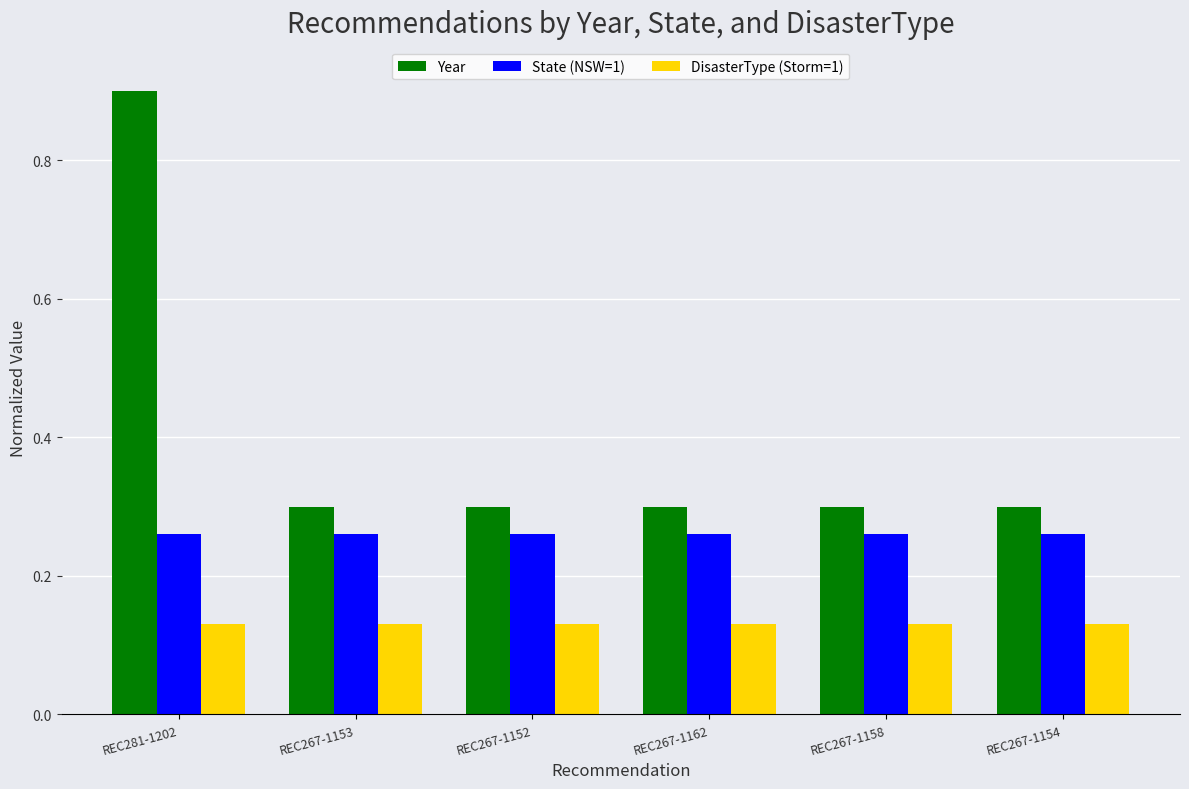

Is it true that State (NSW=1) equals 0.4 at REC267-1158?

False